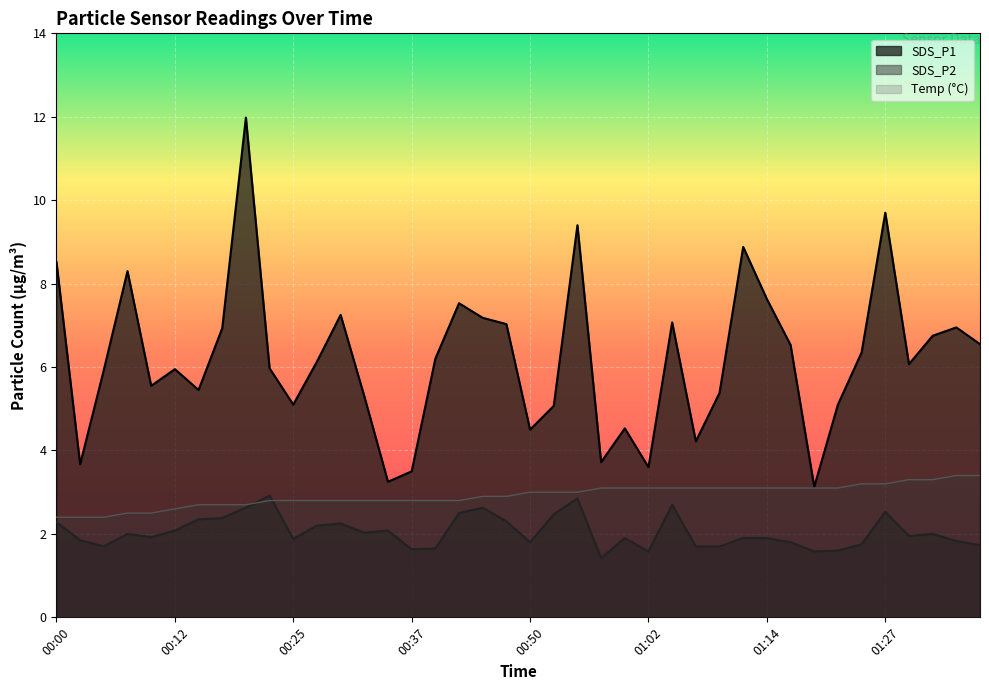

What is the minimum value shown in the chart?

1.4